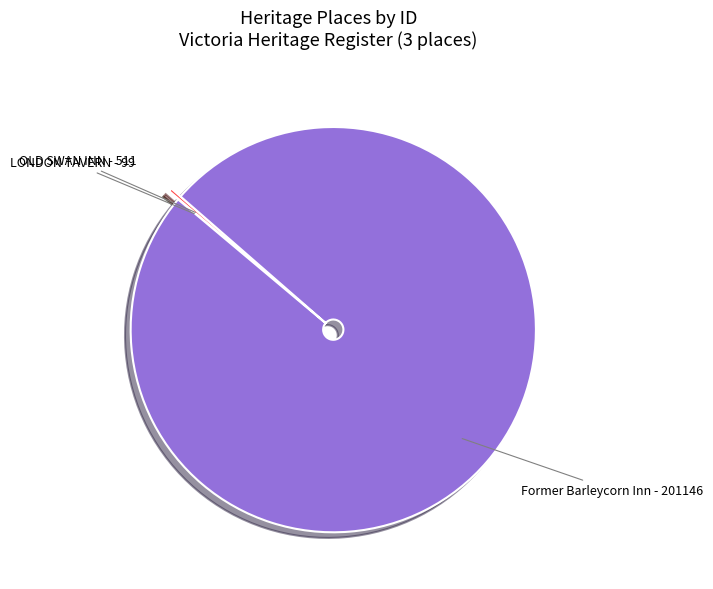

True or false: Former Barleycorn Inn accounts for 100% of the total.

True